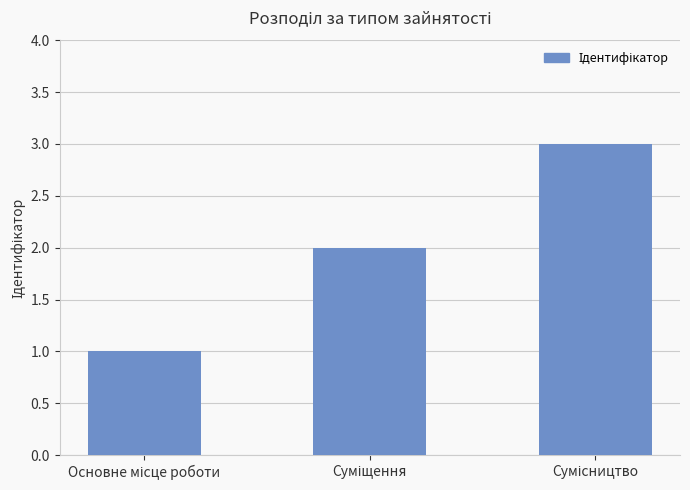

What is the maximum value shown in the chart?

3